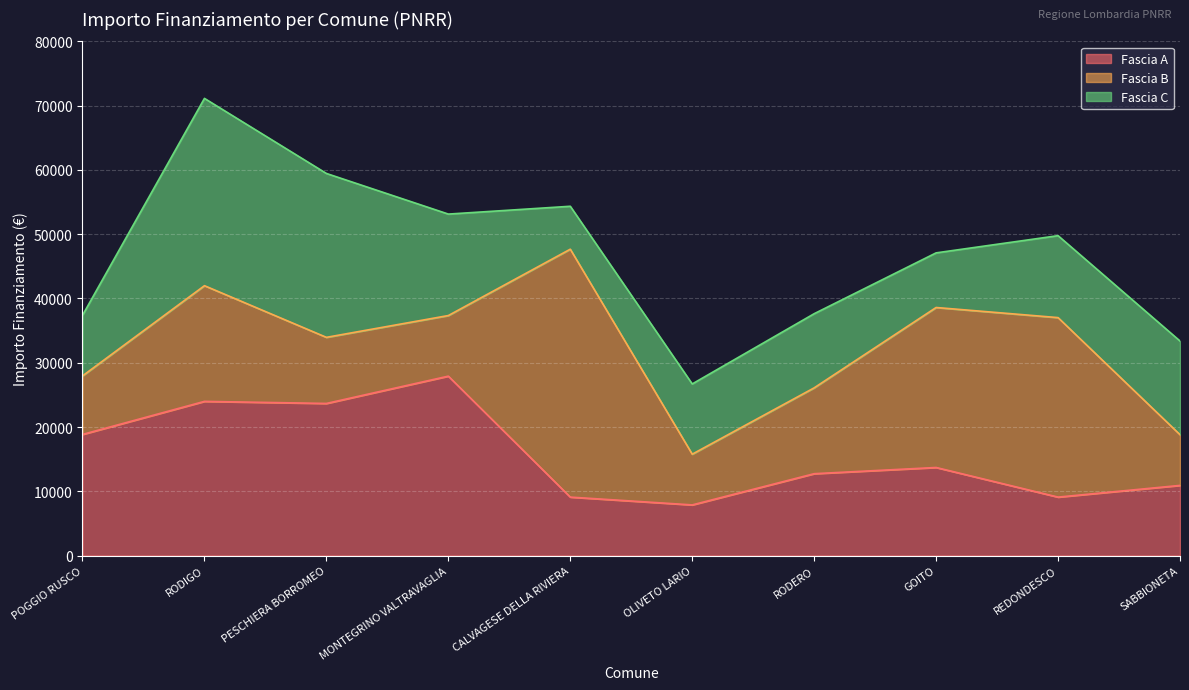

True or false: Fascia A and Fascia C intersect in this chart.

True